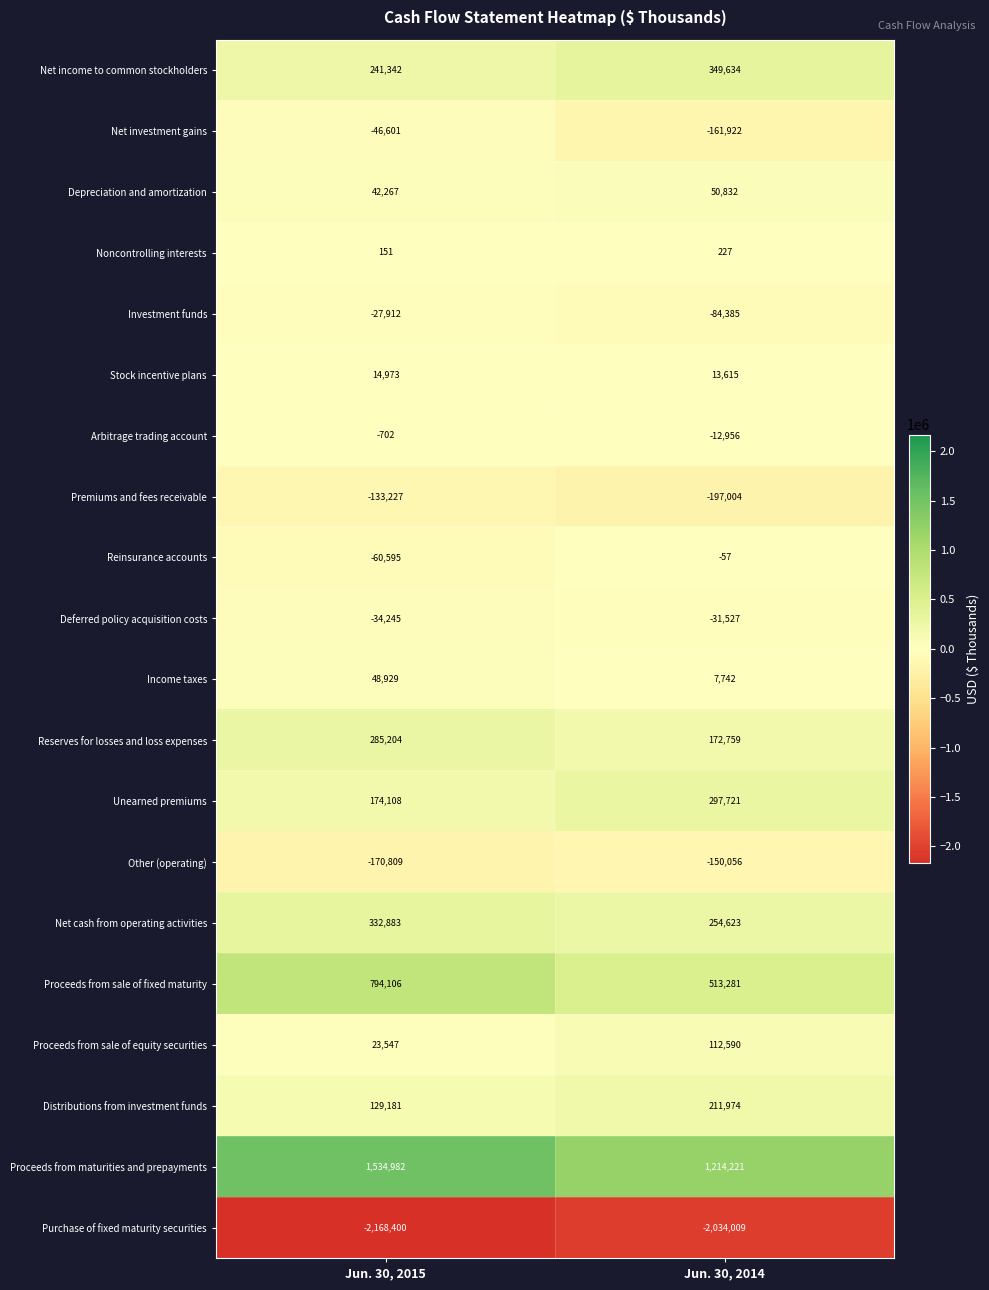

The value of Noncontrolling interests at Jun. 30, 2015 is 151. True or false?

True